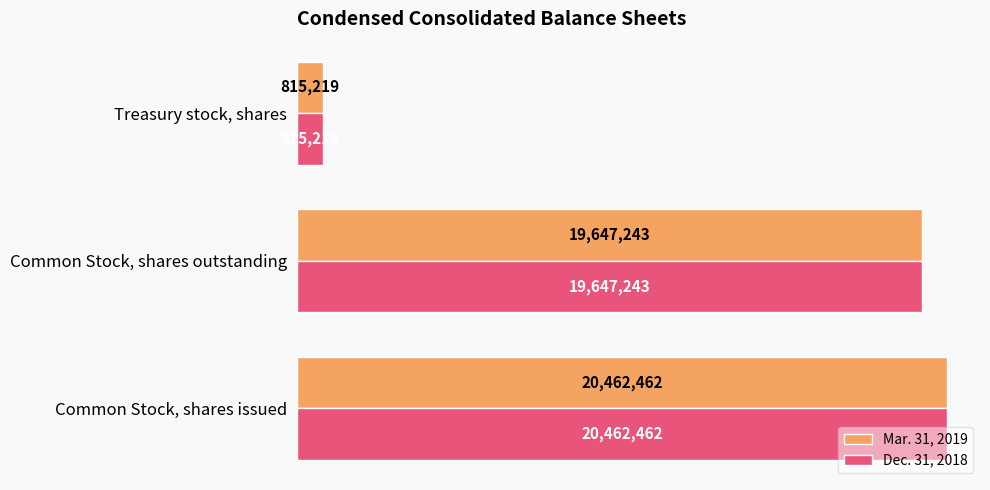

What are all the series names shown in the legend?

Mar. 31, 2019, Dec. 31, 2018